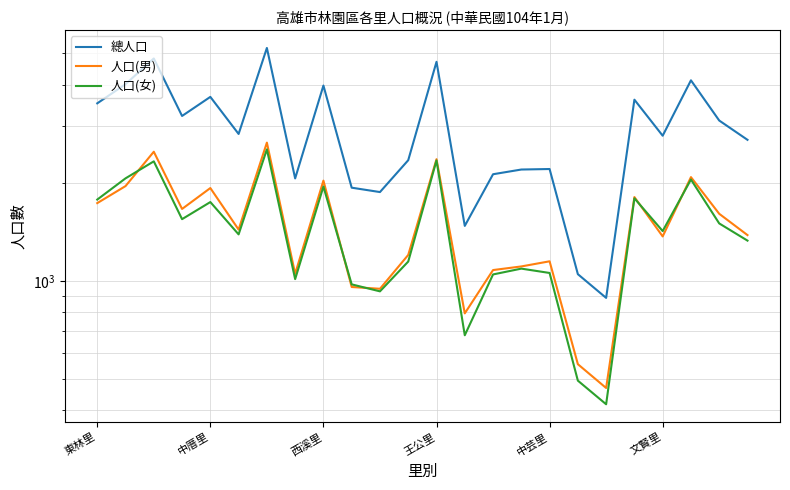

Count the number of categories in the chart.

24